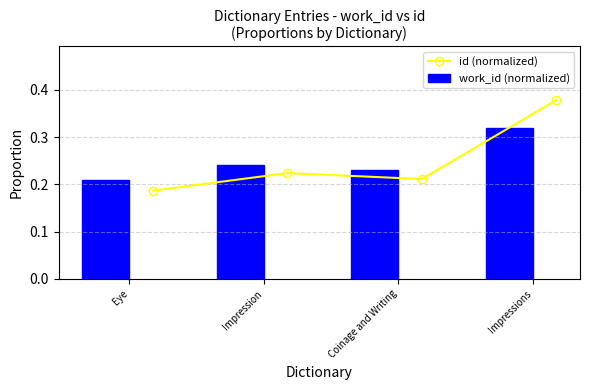

What is the maximum value for id (normalized)?

0.4